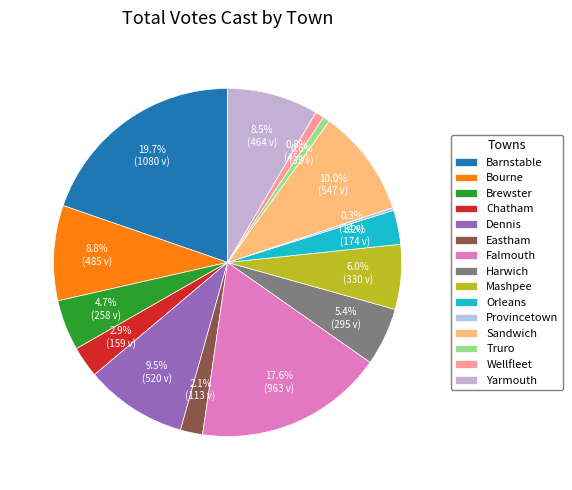

How many slices are in this pie chart?

15